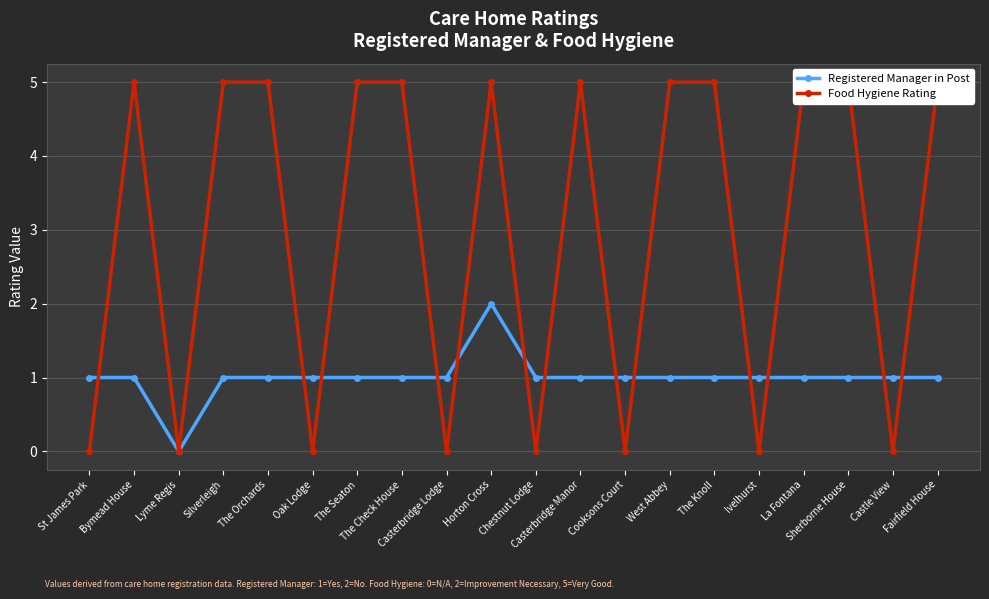

How many categories are shown in the chart?

20